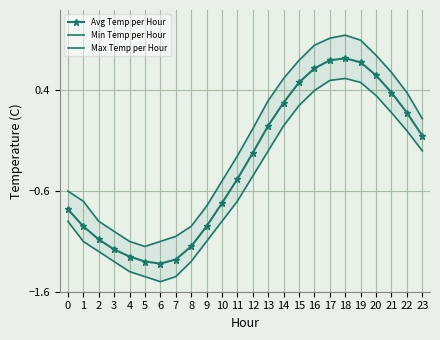

Is the value of Min Temp per Hour at 19 greater than the value of Max Temp per Hour at 16?

No